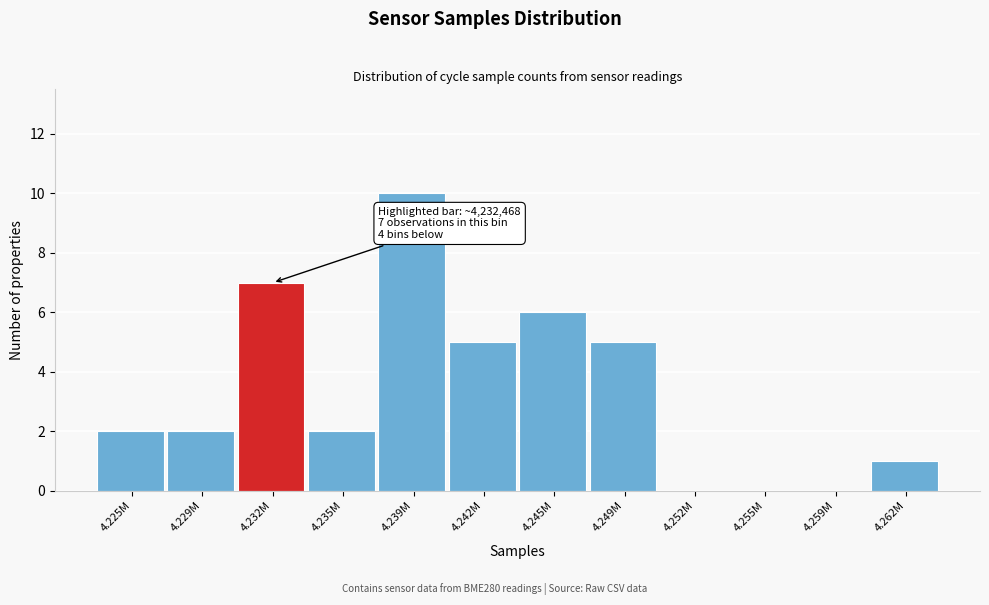

Reading left to right, transcribe all the data shown in this chart.

4.225M=2	4.229M=2	4.232M=7	4.235M=2	4.239M=10	4.242M=5	4.245M=6	4.249M=5	4.252M=0	4.255M=0	4.259M=0	4.262M=1